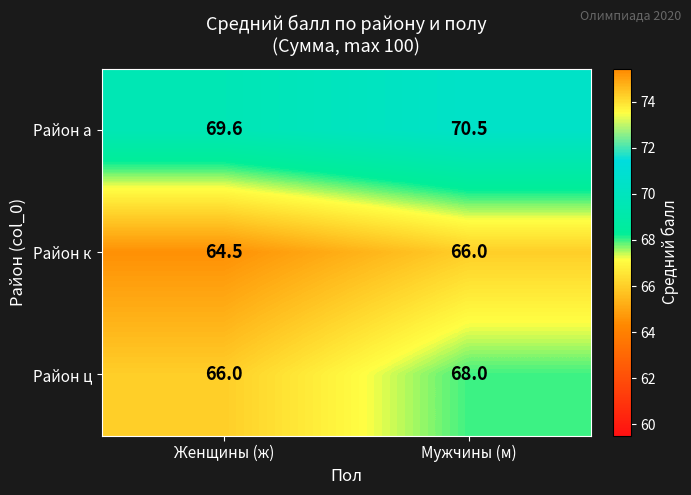

Rank the series by their average value, from highest to lowest.

Район а, Район ц, Район к